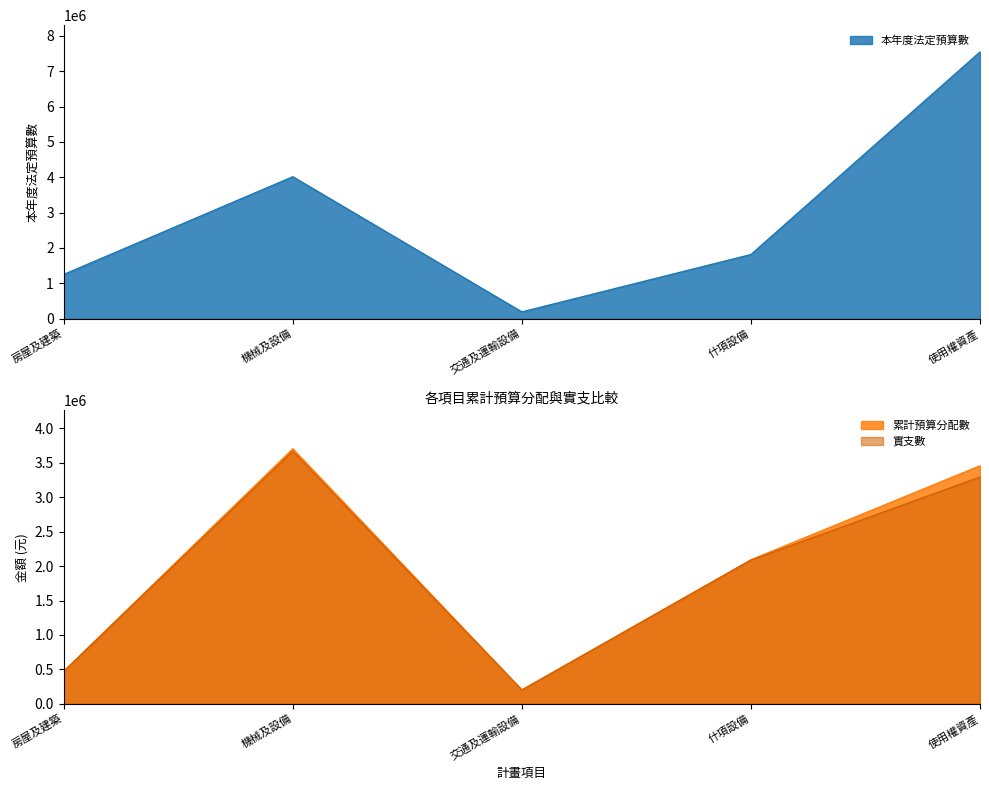

What is the difference between the 實支數 values at 使用權資產 and 機械及設備?

374295